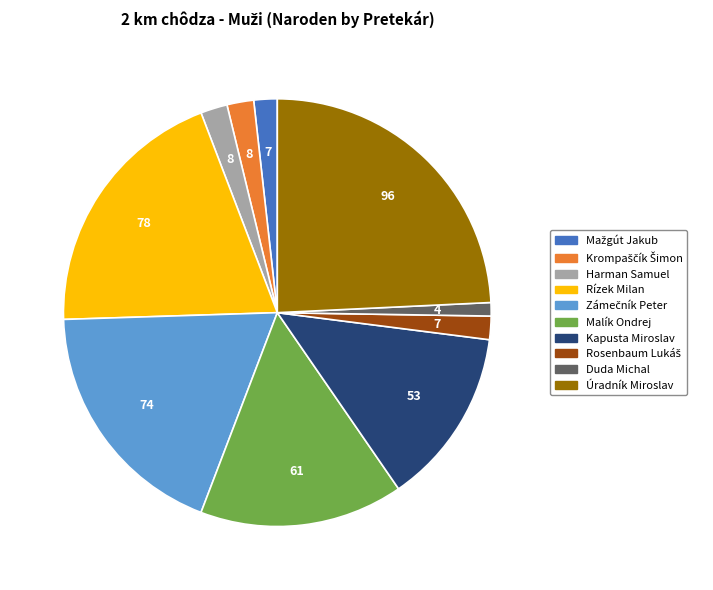

Is there any slice that represents more than half of the pie?

No